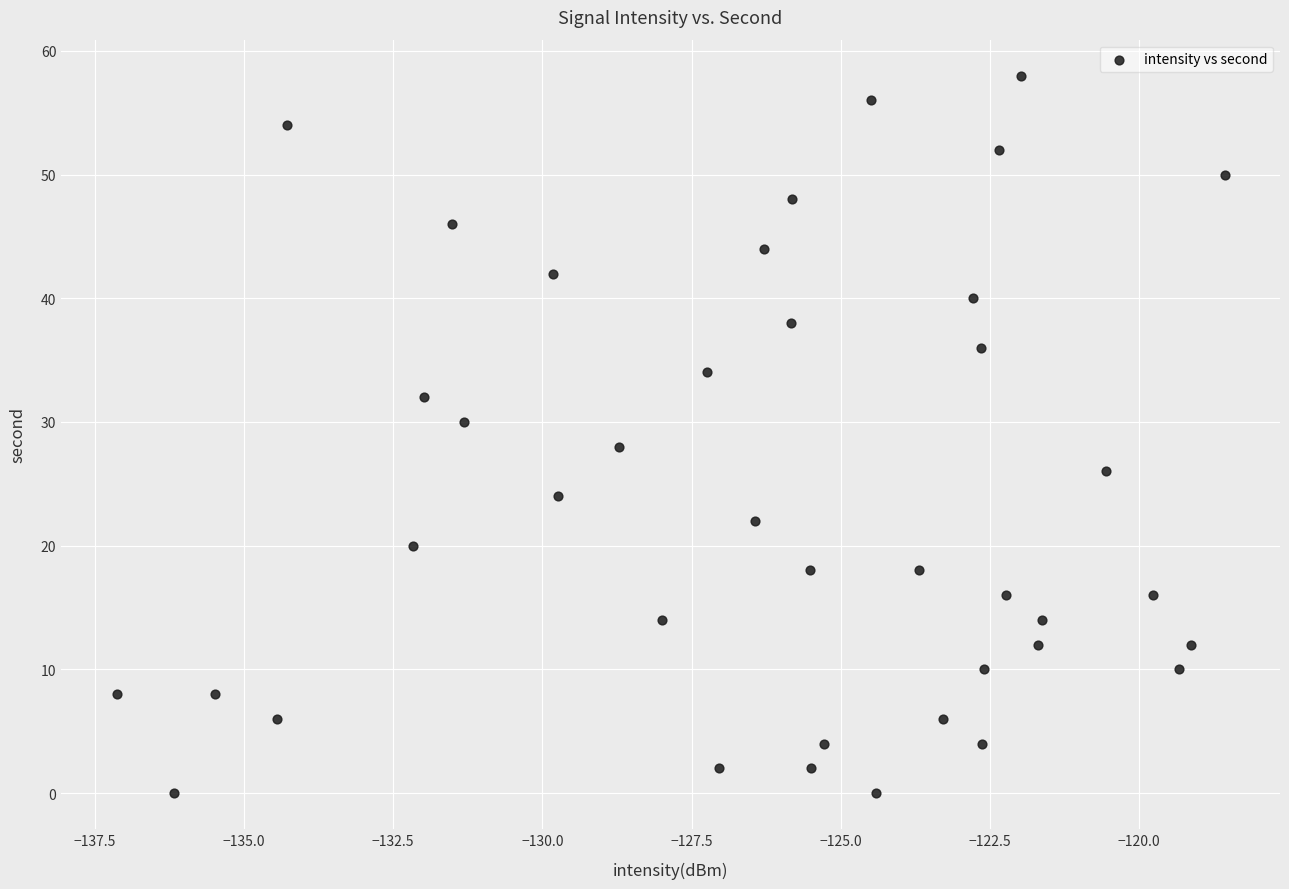

What is the range of Y values (max minus min)?

58